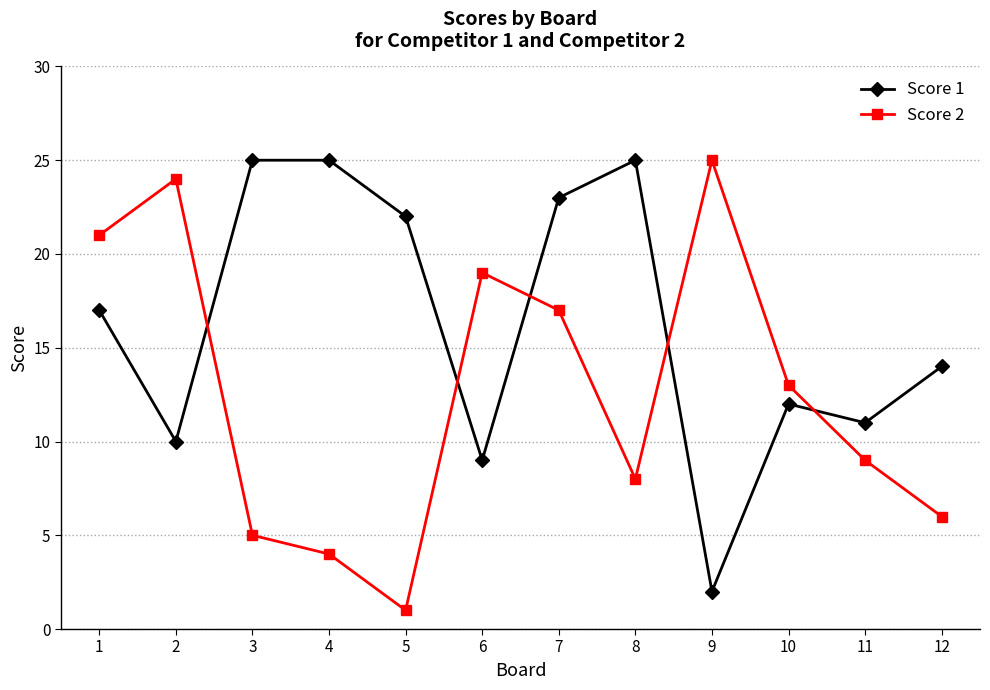

Which series has the largest range (max minus min)?

Score 2